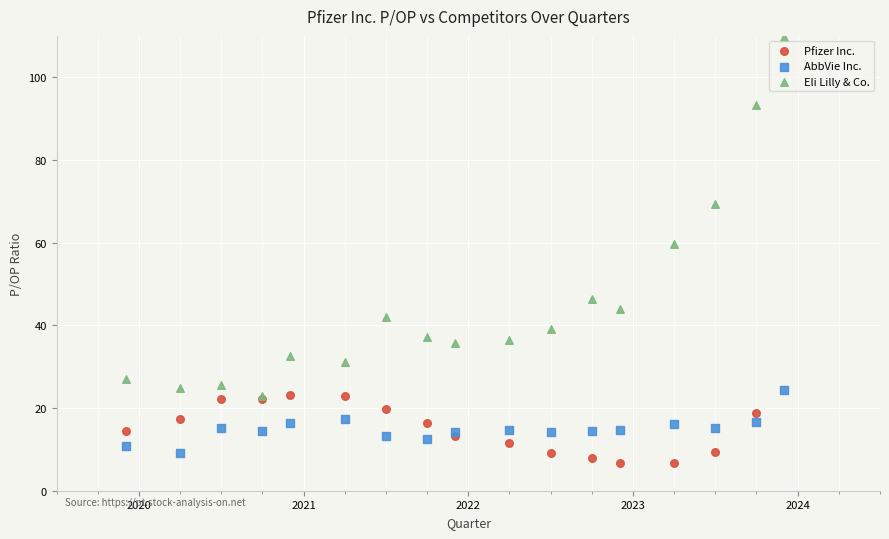

Which series has the largest Y range (max minus min)?

Eli Lilly & Co.